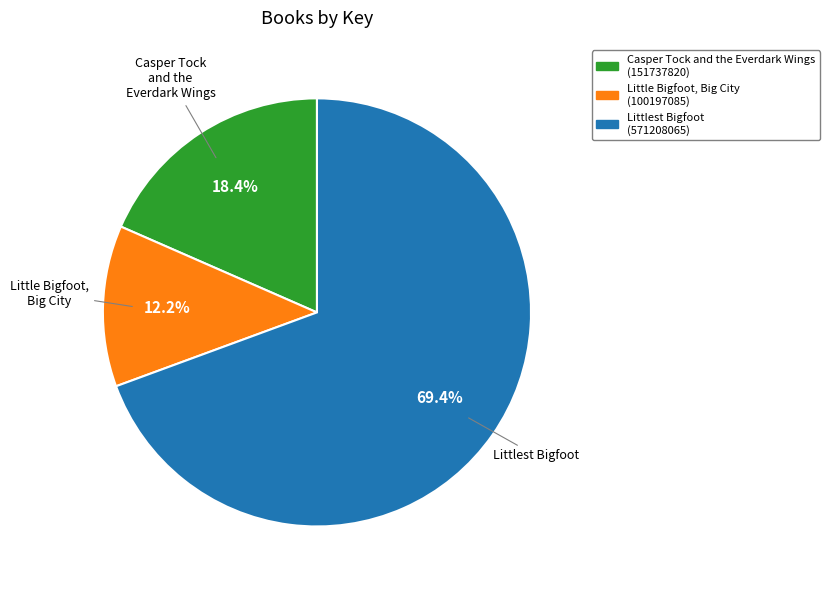

Which category has the smallest portion of the pie?

Little Bigfoot, Big City